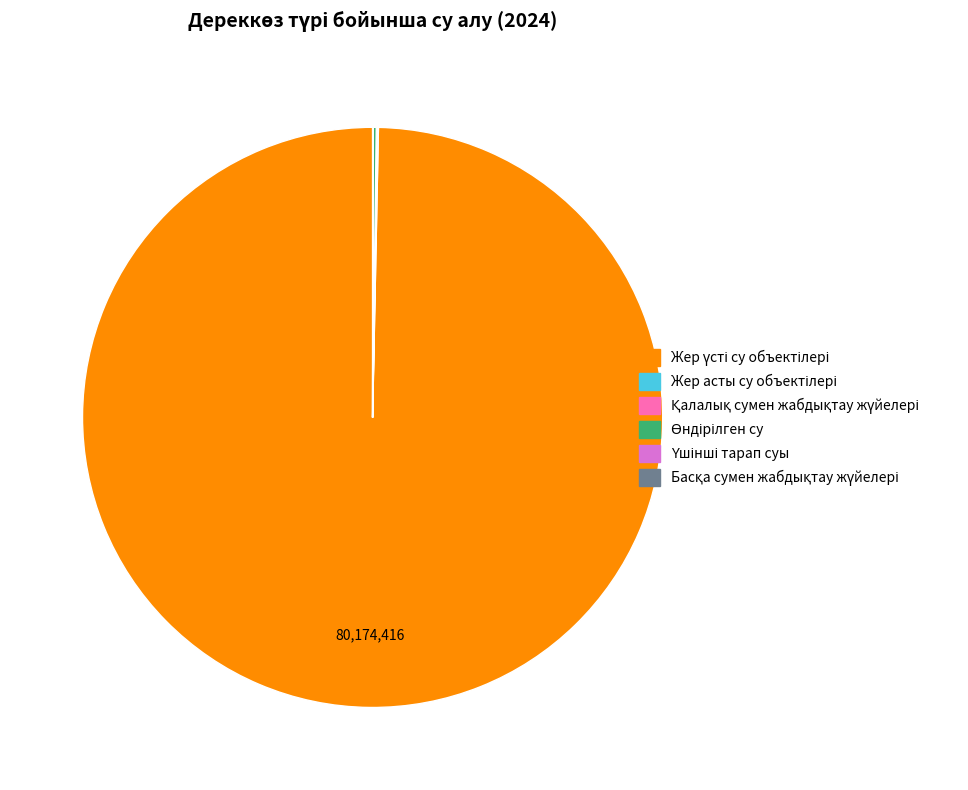

Is there a majority slice in this chart?

Yes